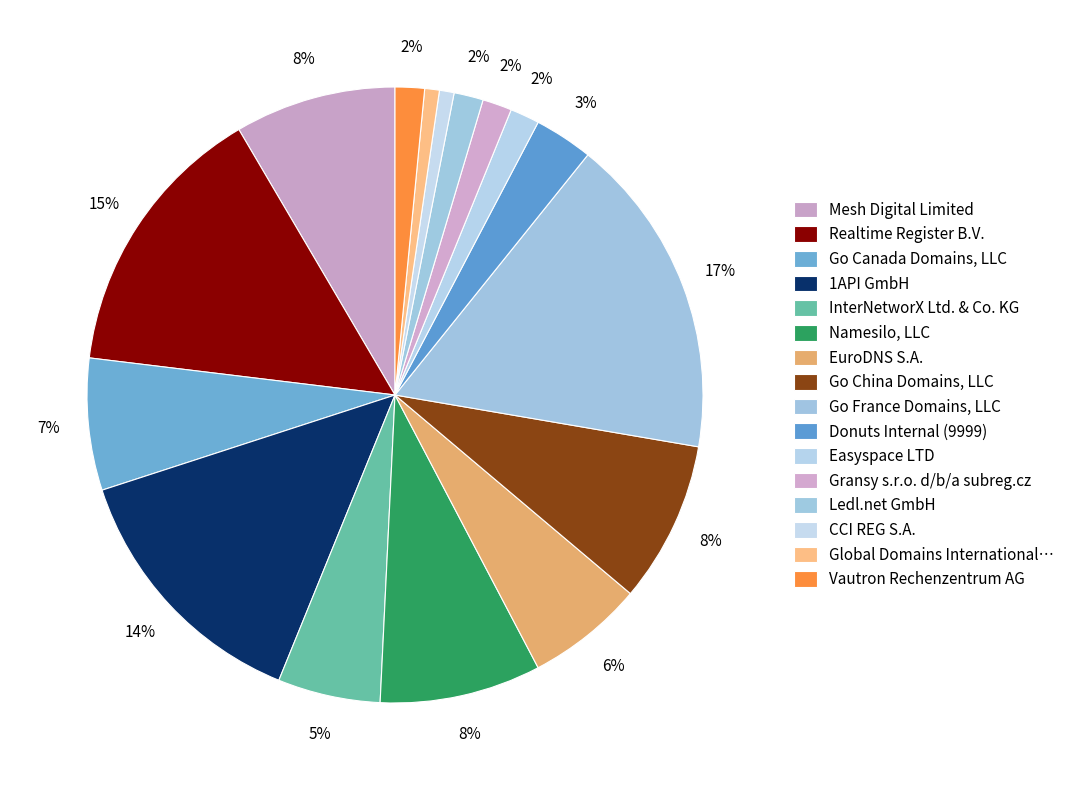

What is the smallest slice in the pie chart?

CCI REG S.A.